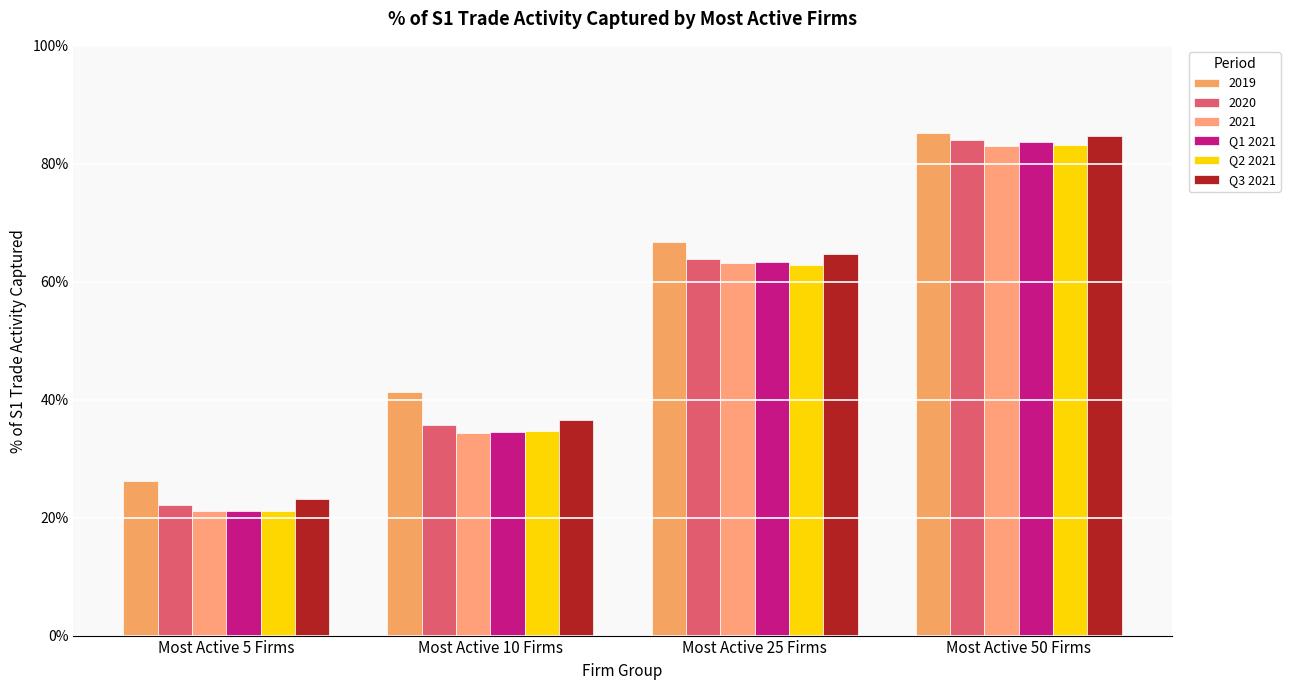

At which label does Q3 2021 reach its minimum?

Most Active 5 Firms